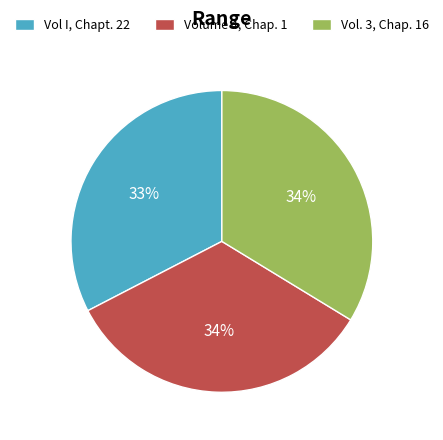

The Vol. 3, Chap. 16 slice represents 34% of the pie. True or false?

True